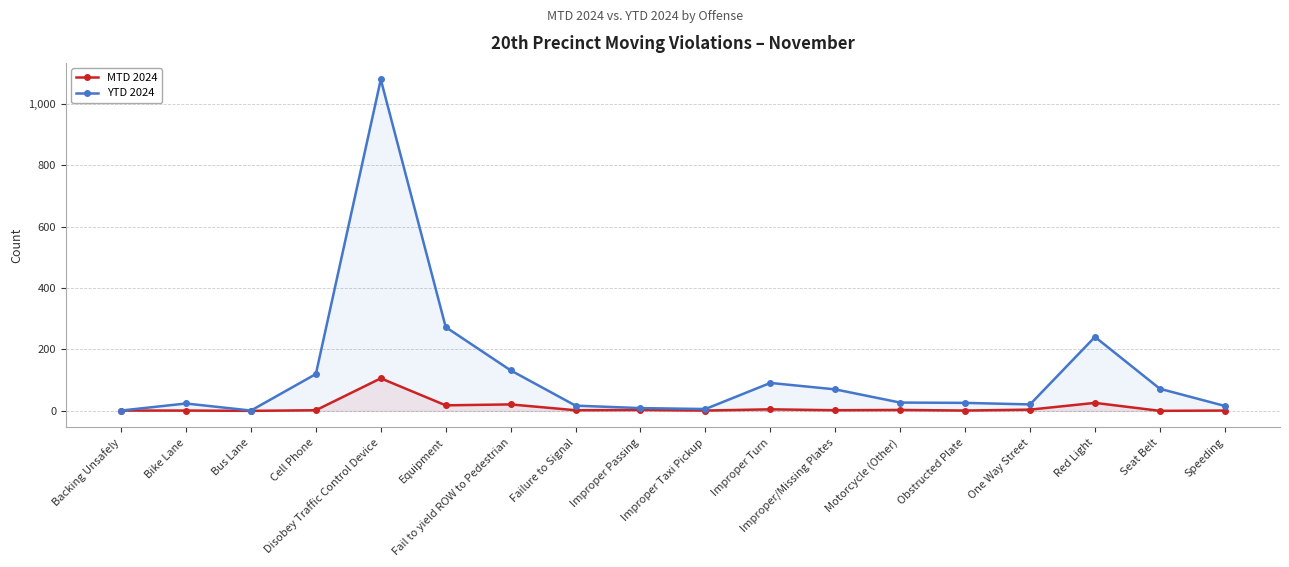

In YTD 2024, how many points are higher than both neighbors (excluding endpoints)?

4